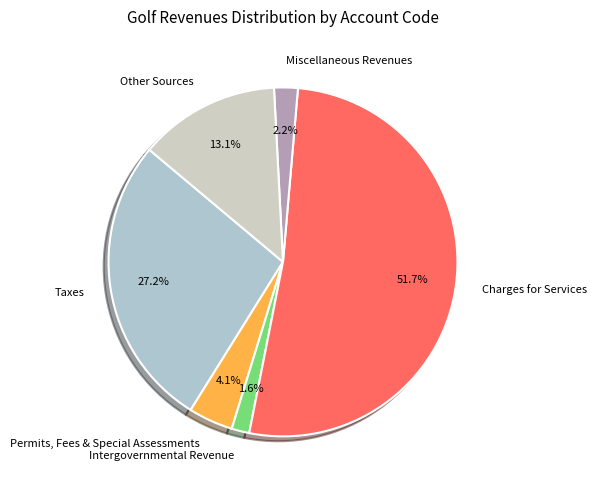

Which has a higher value, Other Sources or Charges for Services?

Charges for Services